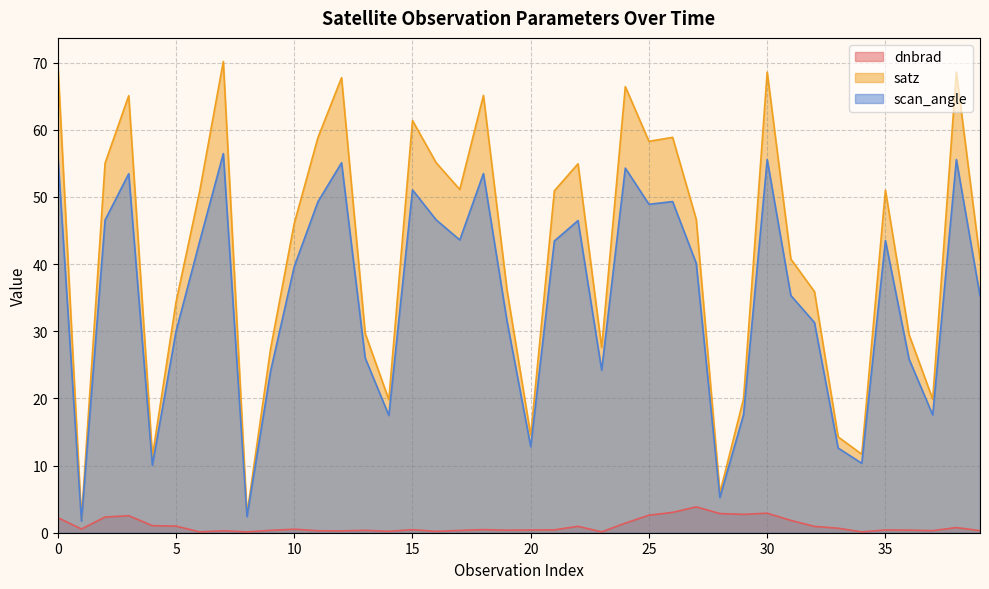

How many values in the satz series exceed 46?

21